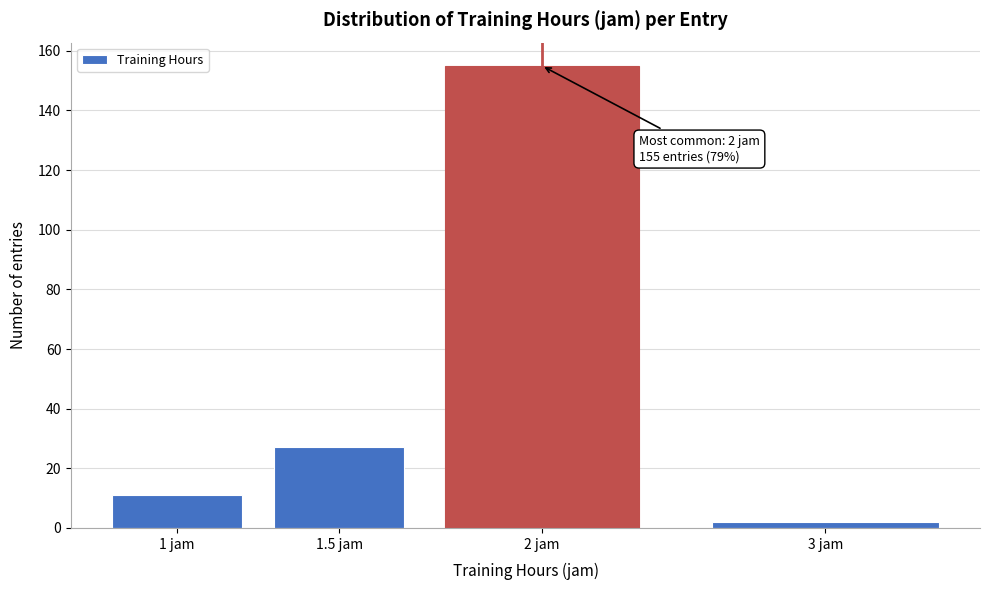

Reading right to left, transcribe all the data shown in this chart.

3 jam=2	2 jam=155	1.5 jam=27	1 jam=11